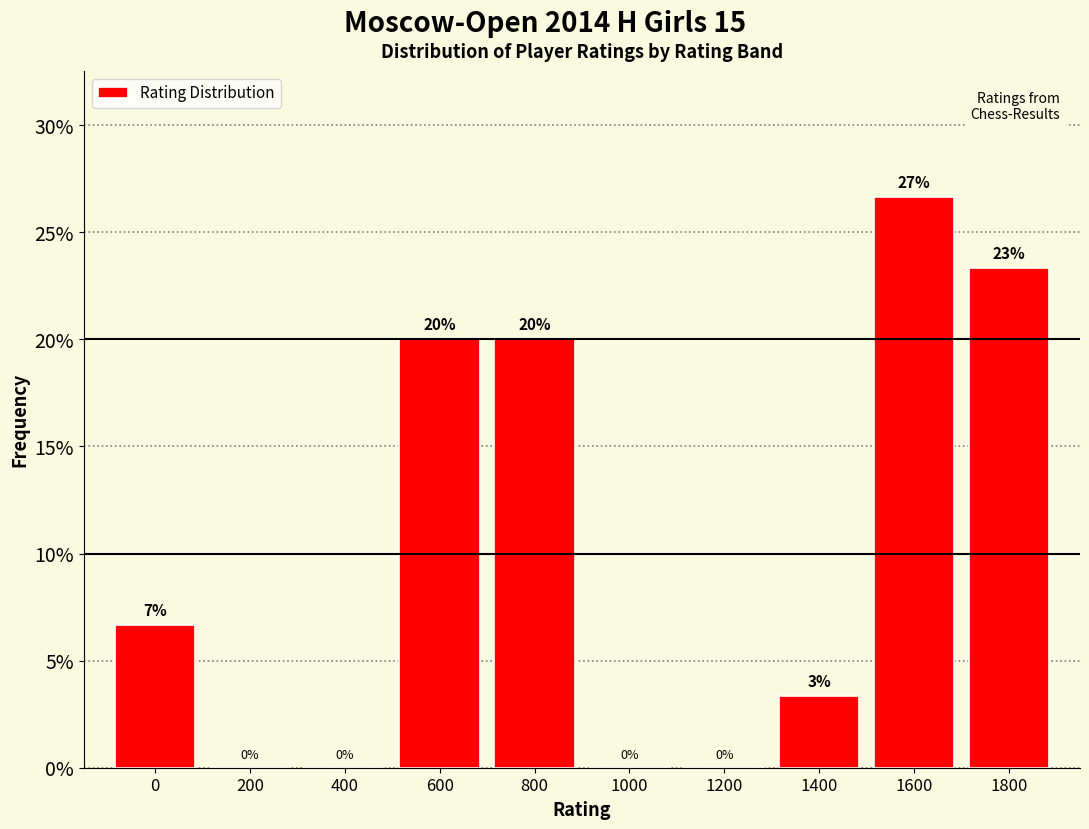

Which label corresponds to the largest value in the chart?

1600